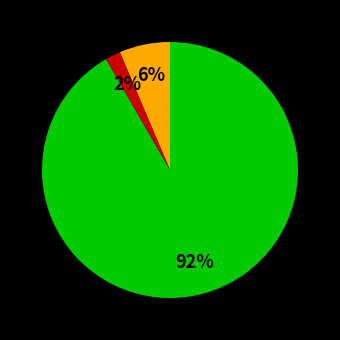

Is there a majority slice in this chart?

Yes